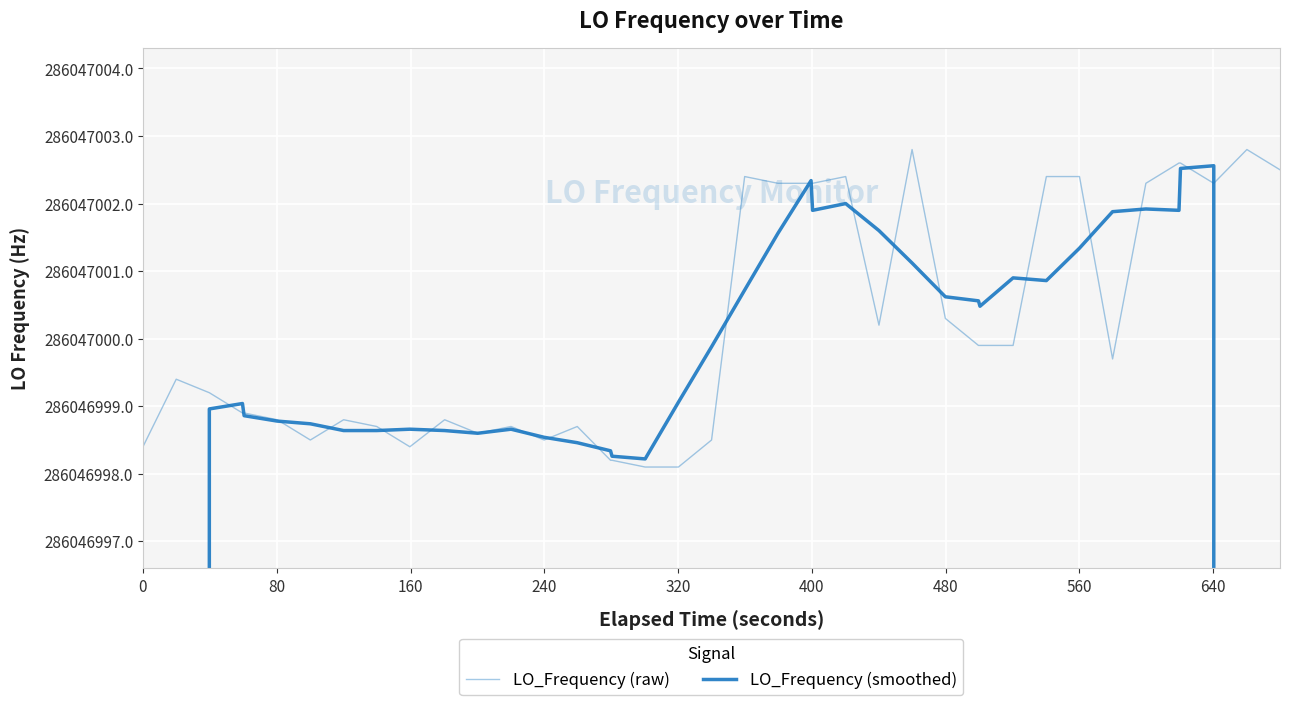

Is the value of LO_Frequency (raw) at 160 greater than the value of LO_Frequency (smoothed) at 35?

No